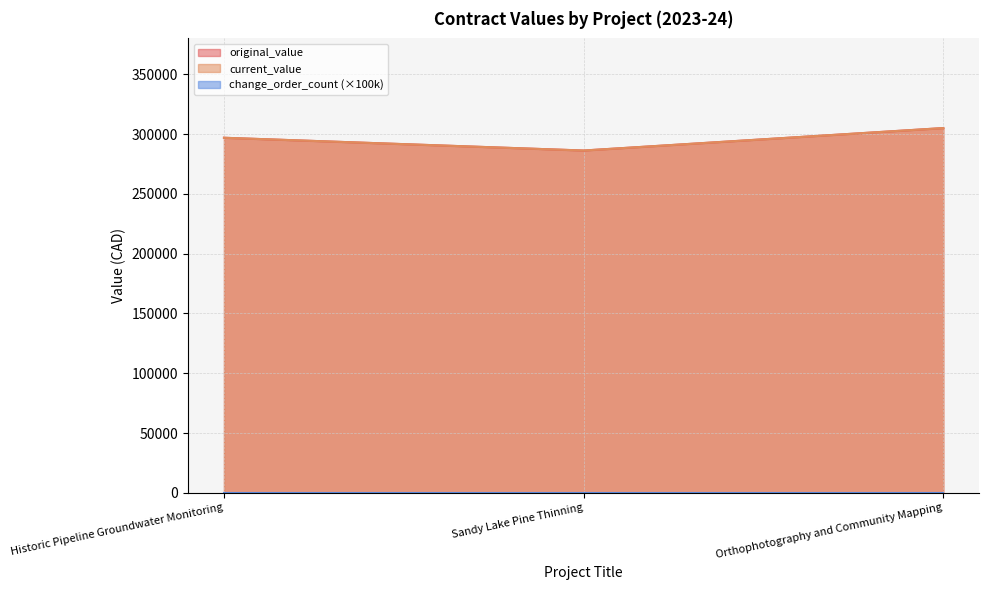

What is the total value across all series at Historic Pipeline Groundwater Monitoring?

593866.8